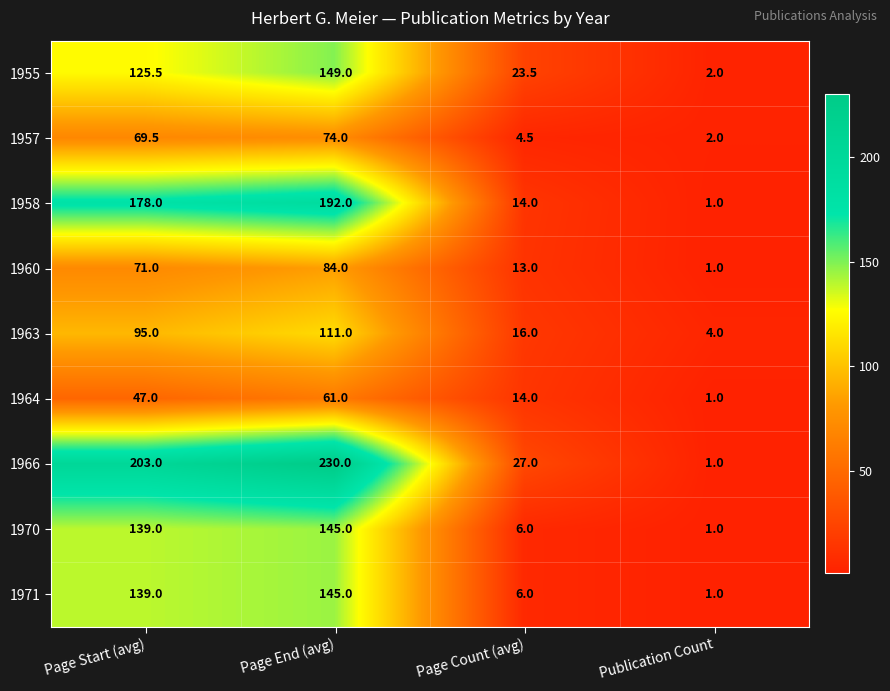

At which category is the sum across all series the highest?

Page End (avg)